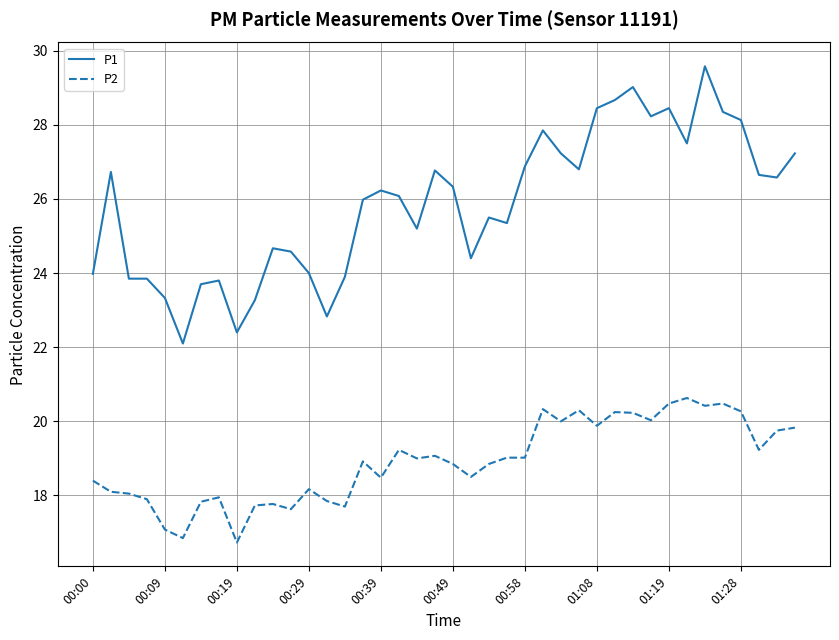

Which series has the widest spread of values?

P1